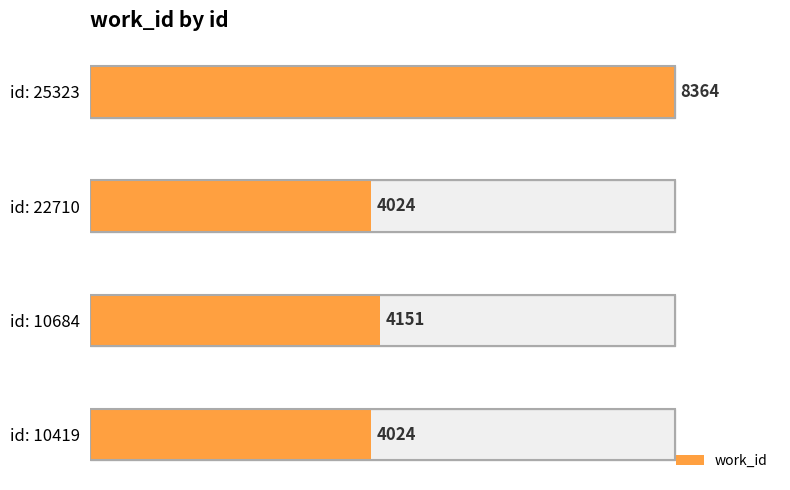

What is the minimum value shown in the chart?

4024